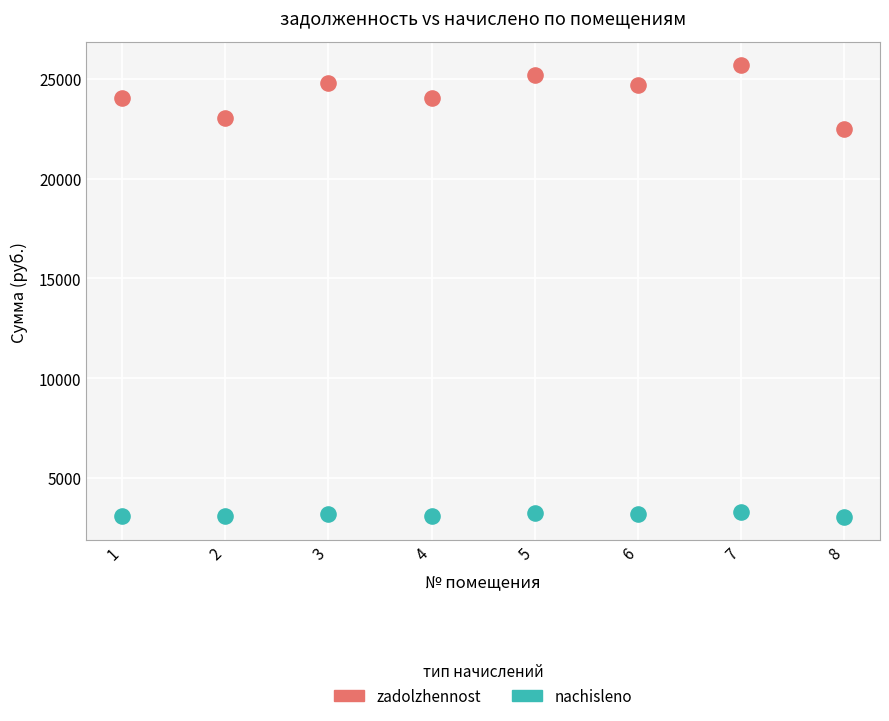

What are all the series names shown in the legend?

zadolzhennost, nachisleno